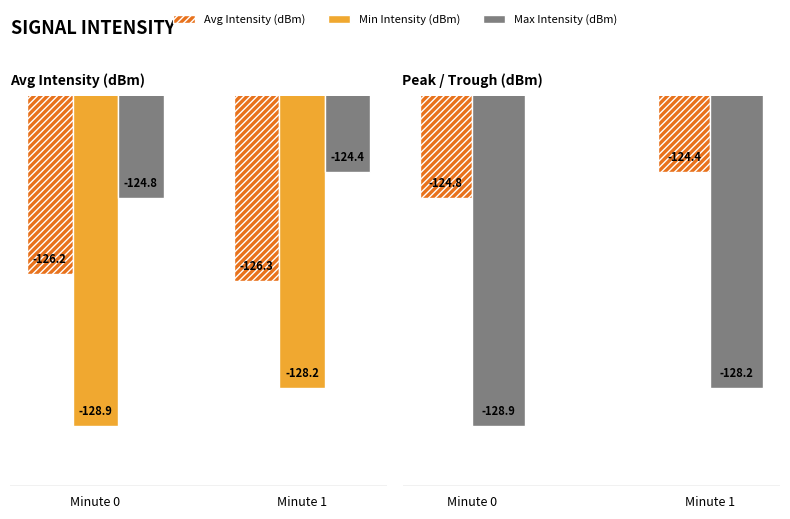

Is the value of Max Intensity (dBm) at Minute 1 greater than the value of Avg Intensity (dBm) at Minute 1?

Yes